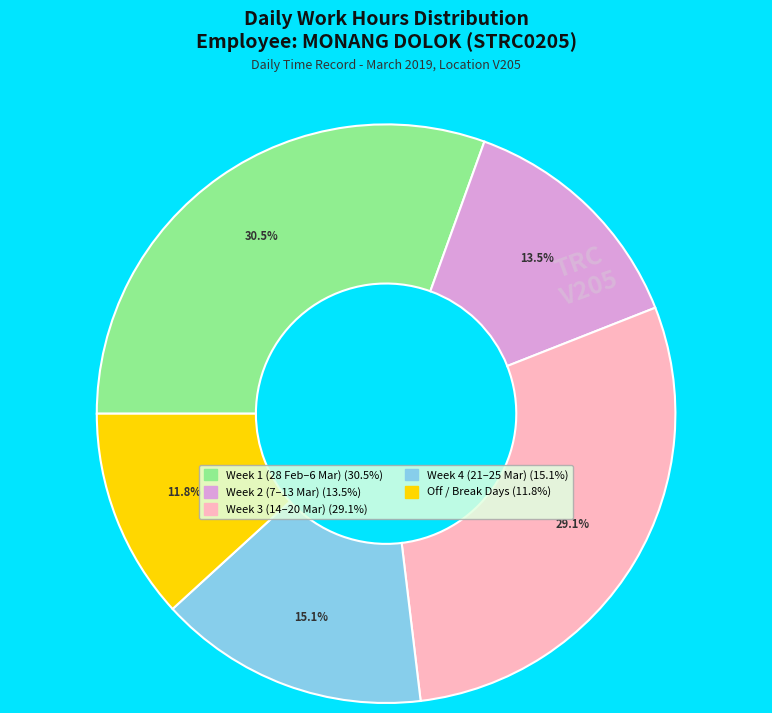

How many segments does this pie chart have?

5